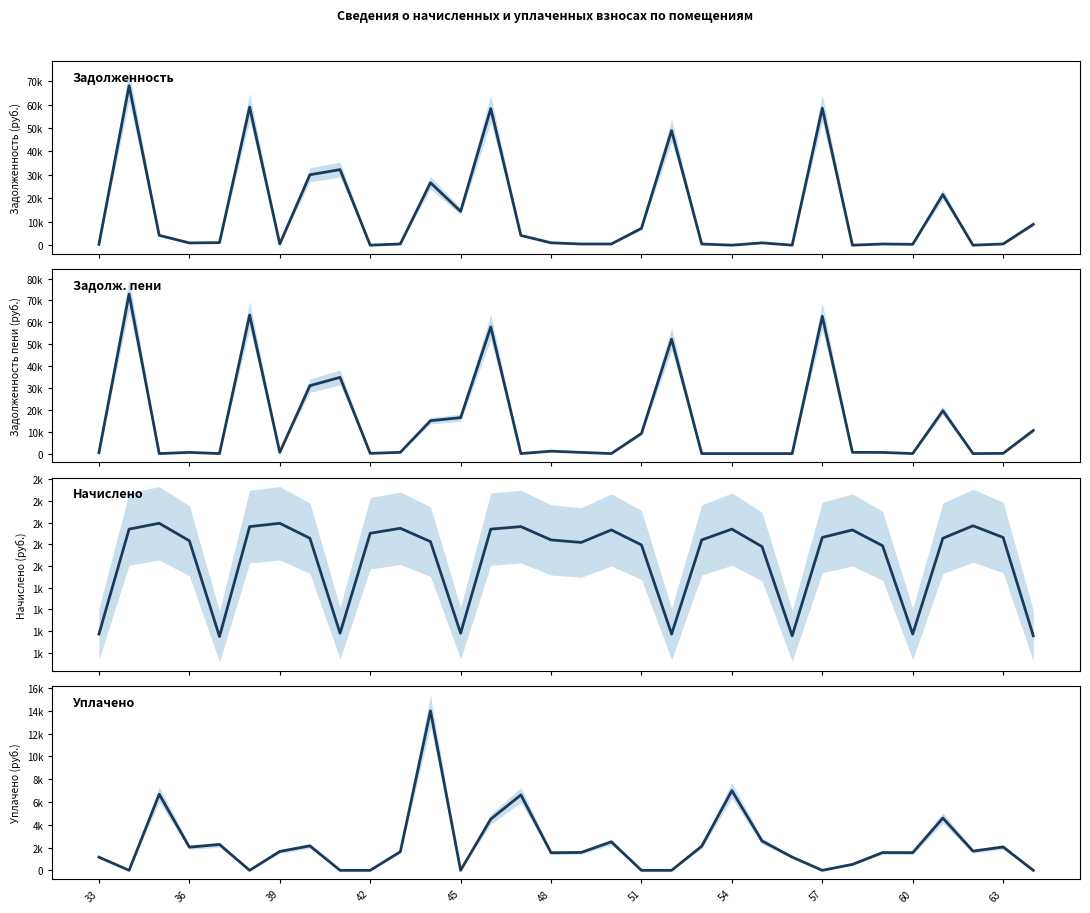

What is the maximum value shown in the chart?

72880.3